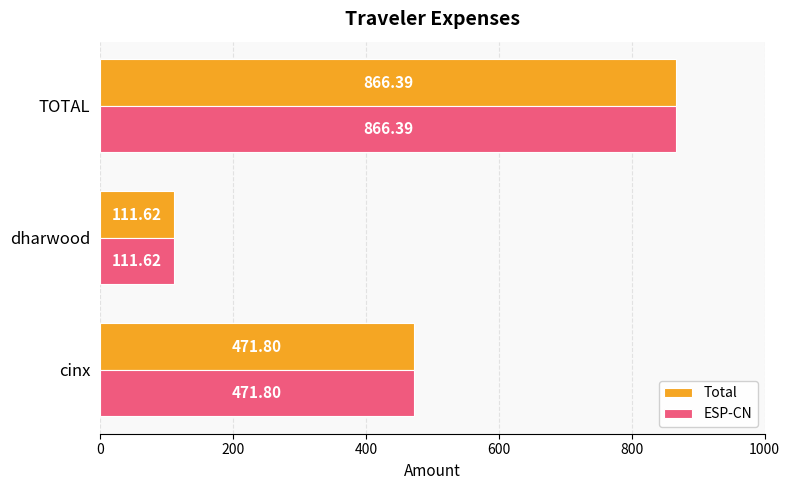

At how many categories does at least one series exceed 802?

1